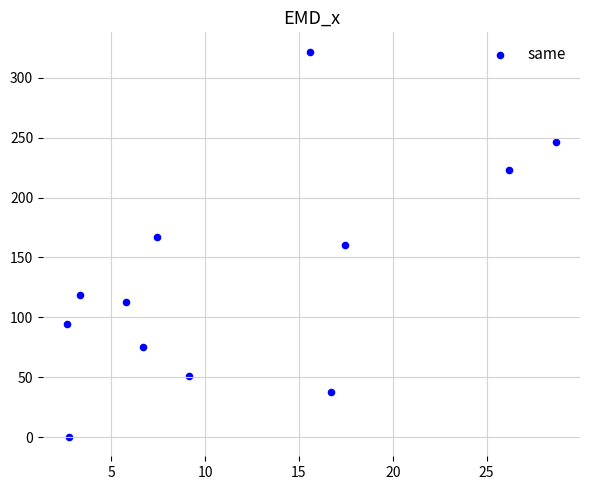

What is the average Y value?

134.0